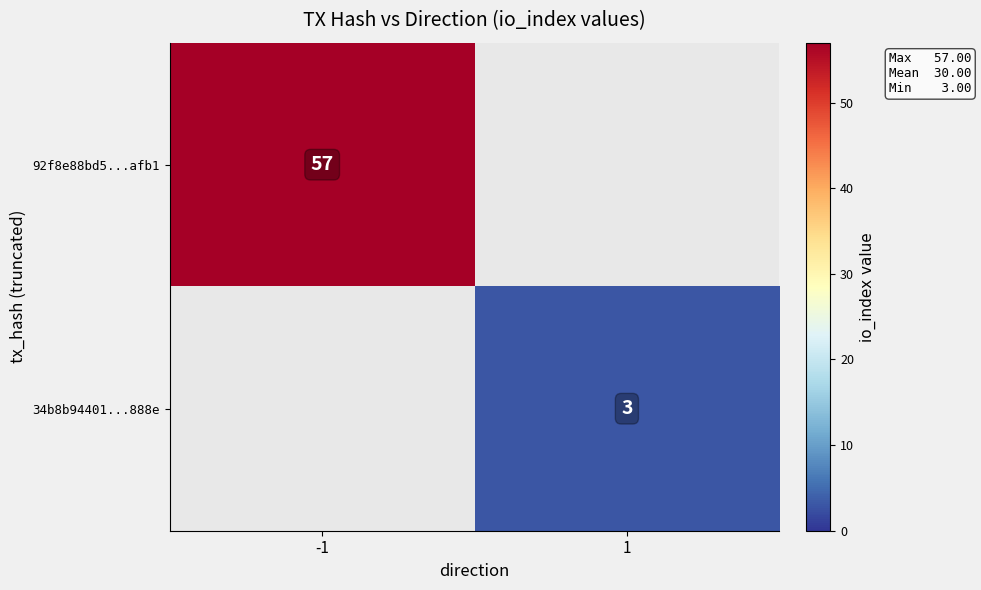

The value of 92f8e88bd5...afb1 at -1 is 57. True or false?

True